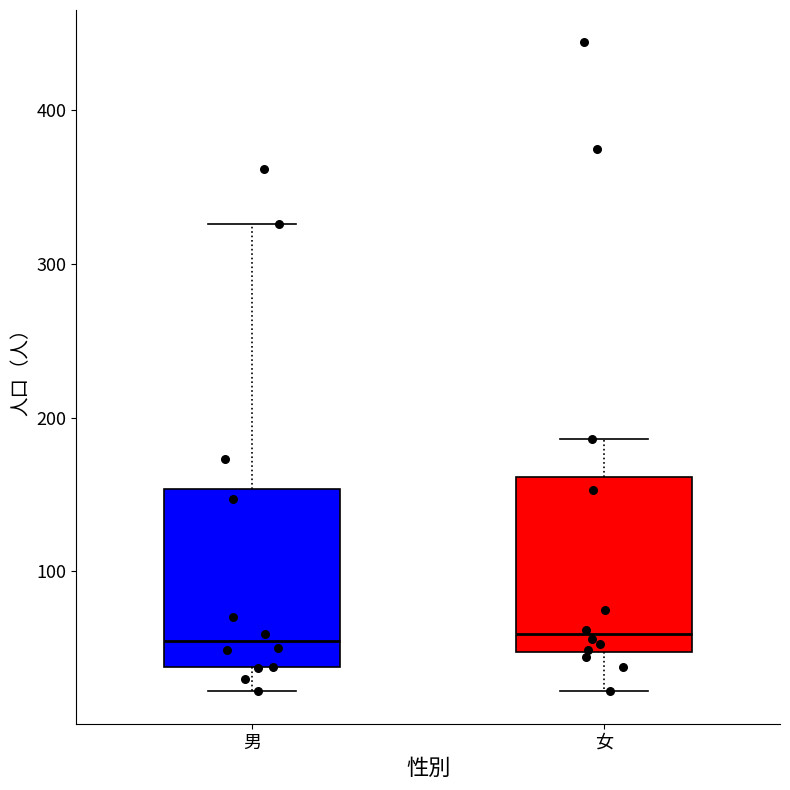

Reading left to right, read every box against the y-axis: the position of its median line, the range the box covers, and the ends of its whiskers. The values are not printed on the chart, so give them approximately, as read against the axis.

男: median 50, box 40 to 150, whiskers 20 to 330
女: median 60, box 50 to 160, whiskers 20 to 190